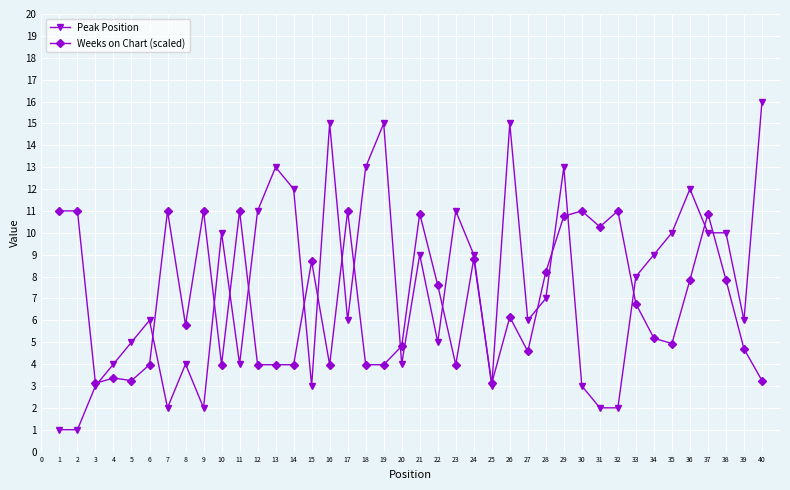

How many lines are shown in the chart?

2